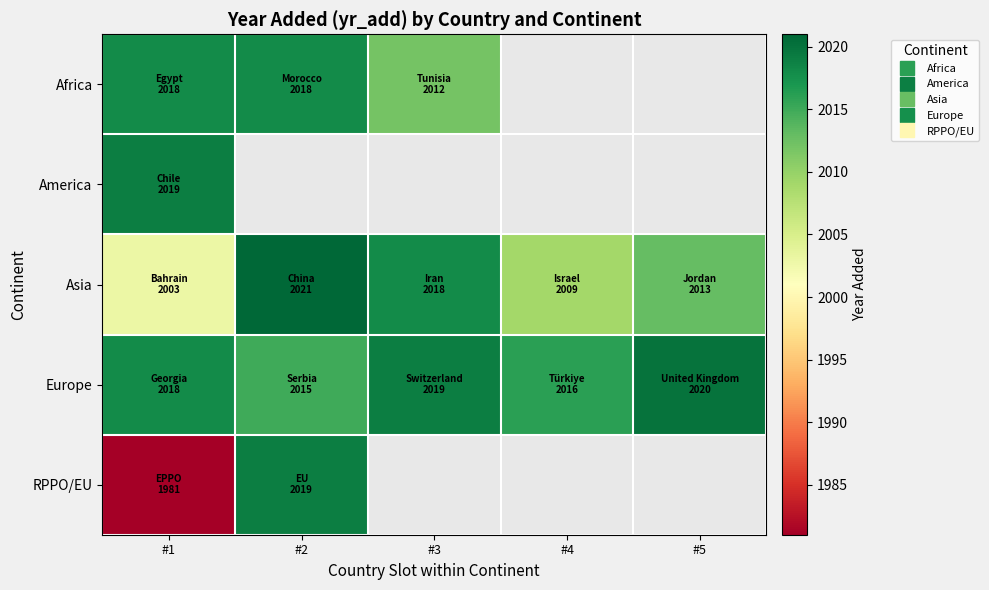

List the labels in order of America value, smallest first.

#1, #2, #3, #4, #5